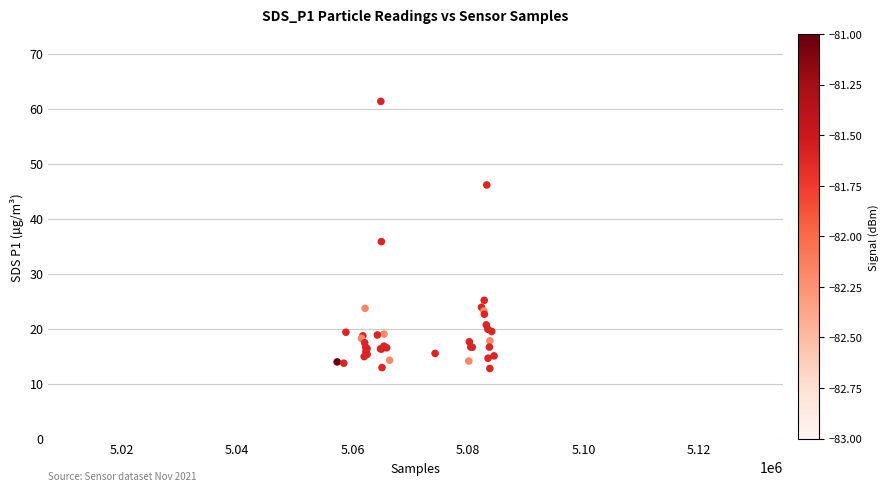

What Y value in the scatter plot is closest to 37?

35.8